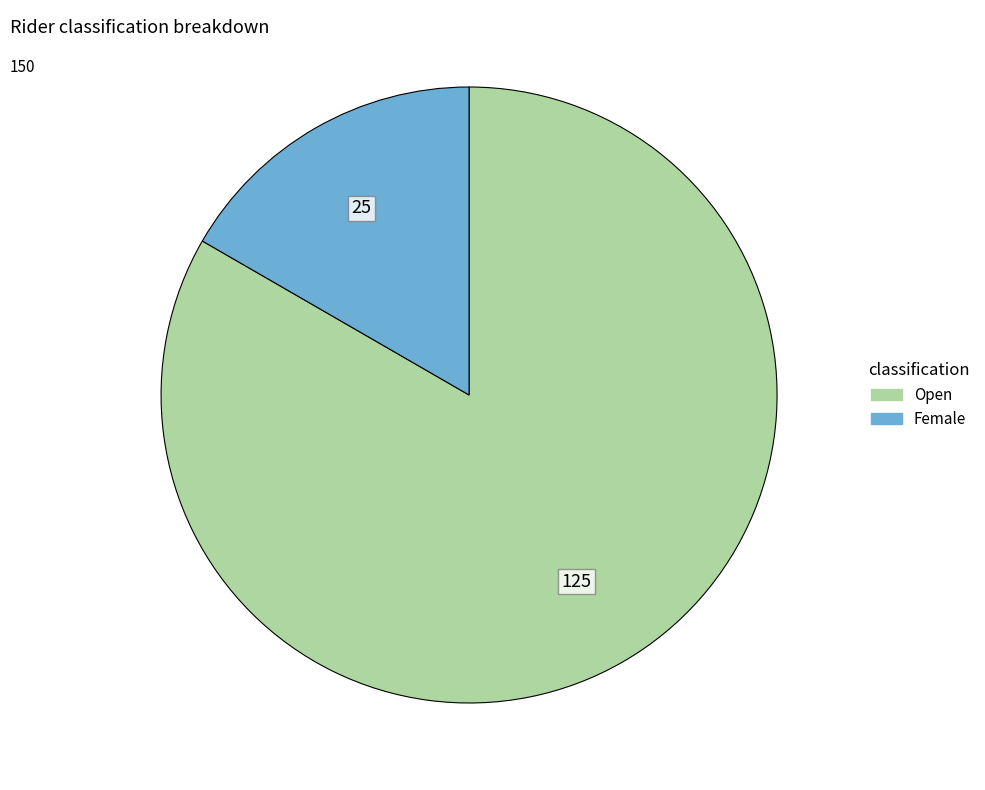

Which slice is the smallest?

Female